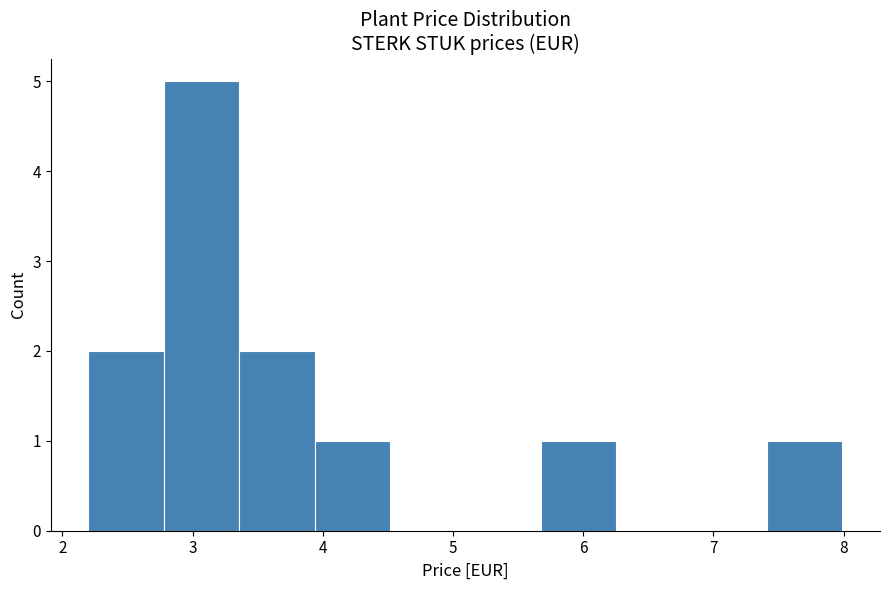

Which range on the x-axis has the tallest bar?

2.8 to 3.4